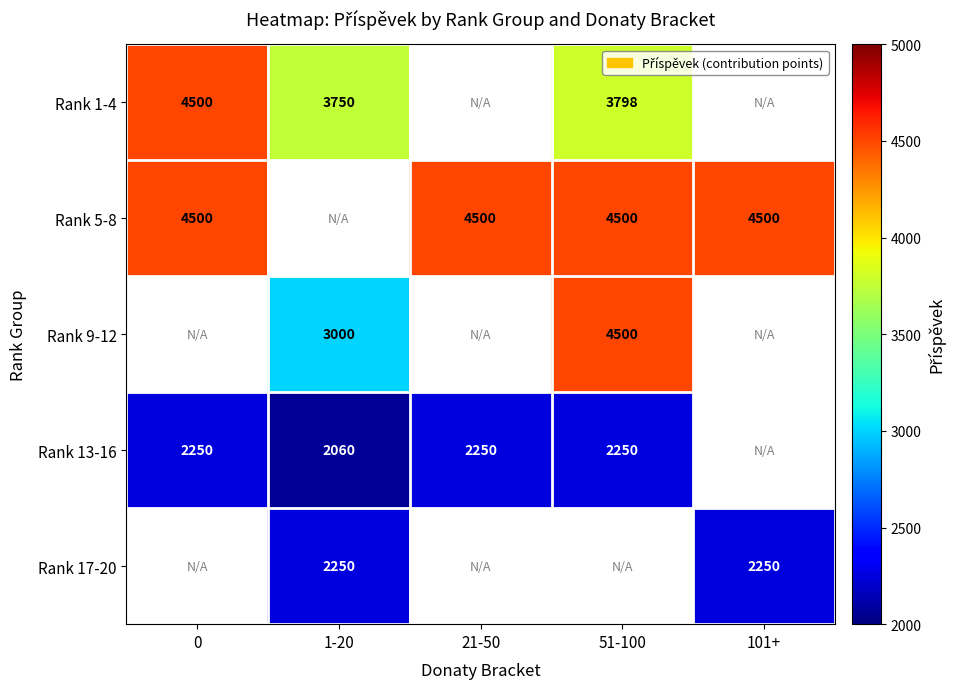

Is the value of Rank 13-16 at 21-50 greater than the value of Rank 5-8 at 0?

No